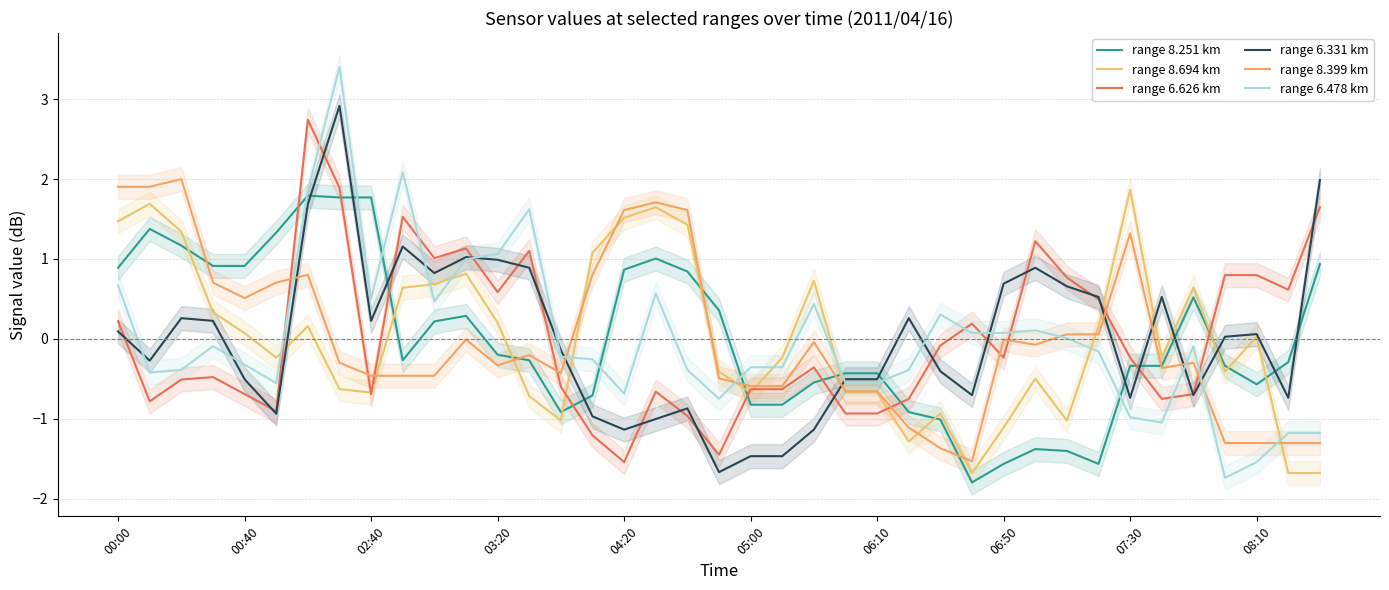

Reading left to right, transcribe all the data shown in this chart.

range 8.251 km: 0.9	1.4	1.2	0.9	0.9	1.3	1.8	1.8	1.8	-0.3	0.2	0.3	-0.2	-0.3	-0.9	-0.7	0.9	1.0	0.8	0.4	-0.8	-0.8	-0.5	-0.4	-0.4	-0.9	-1.0	-1.8	-1.6	-1.4	-1.4	-1.6	-0.3	-0.3	0.5	-0.3	-0.6	-0.3	0.9
range 8.694 km: 1.5	1.7	1.3	0.3	0.1	-0.2	0.2	-0.6	-0.7	0.6	0.7	0.8	0.2	-0.7	-1.0	1.1	1.5	1.6	1.4	-0.4	-0.7	-0.2	0.7	-0.7	-0.7	-1.3	-0.9	-1.7	-1.1	-0.5	-1.0	0.2	1.9	-0.2	0.6	-0.4	0.0	-1.7	-1.7
range 6.626 km: 0.2	-0.8	-0.5	-0.5	-0.7	-0.9	2.7	1.9	-0.7	1.5	1.0	1.1	0.6	1.1	-0.6	-1.2	-1.5	-0.7	-1.0	-1.5	-0.6	-0.6	-0.4	-0.9	-0.9	-0.8	-0.1	0.2	-0.2	1.2	0.8	0.5	-0.2	-0.8	-0.7	0.8	0.8	0.6	1.6
range 6.331 km: 0.1	-0.3	0.3	0.2	-0.5	-0.9	1.7	2.9	0.2	1.2	0.8	1.0	1.0	0.9	-0.1	-1.0	-1.1	-1.0	-0.9	-1.7	-1.5	-1.5	-1.1	-0.5	-0.5	0.3	-0.4	-0.7	0.7	0.9	0.7	0.5	-0.7	0.5	-0.7	0.0	0.1	-0.7	2.0
range 8.399 km: 1.9	1.9	2.0	0.7	0.5	0.7	0.8	-0.3	-0.5	-0.5	-0.5	-0.0	-0.3	-0.2	-0.4	0.8	1.6	1.7	1.6	-0.5	-0.6	-0.6	-0.0	-0.7	-0.7	-1.1	-1.4	-1.5	-0.0	-0.1	0.1	0.1	1.3	-0.4	-0.3	-1.3	-1.3	-1.3	-1.3
range 6.478 km: 0.7	-0.4	-0.4	-0.1	-0.3	-0.6	1.9	3.4	0.5	2.1	0.5	1.0	1.1	1.6	-0.2	-0.3	-0.7	0.6	-0.4	-0.8	-0.4	-0.4	0.4	-0.6	-0.6	-0.4	0.3	0.1	0.1	0.1	0.0	-0.2	-1.0	-1.0	-0.1	-1.7	-1.5	-1.2	-1.2